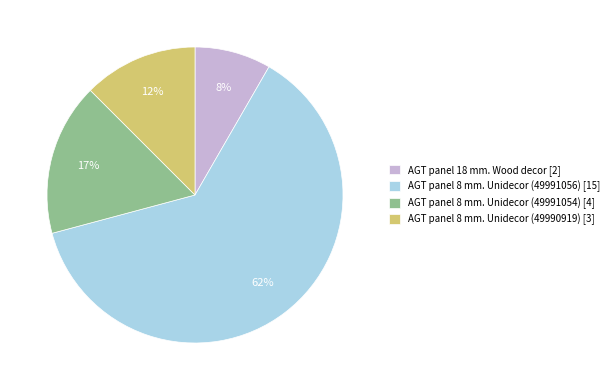

Is it true that AGT panel 8 mm. Unidecor (49991056) is 70% of the pie?

False